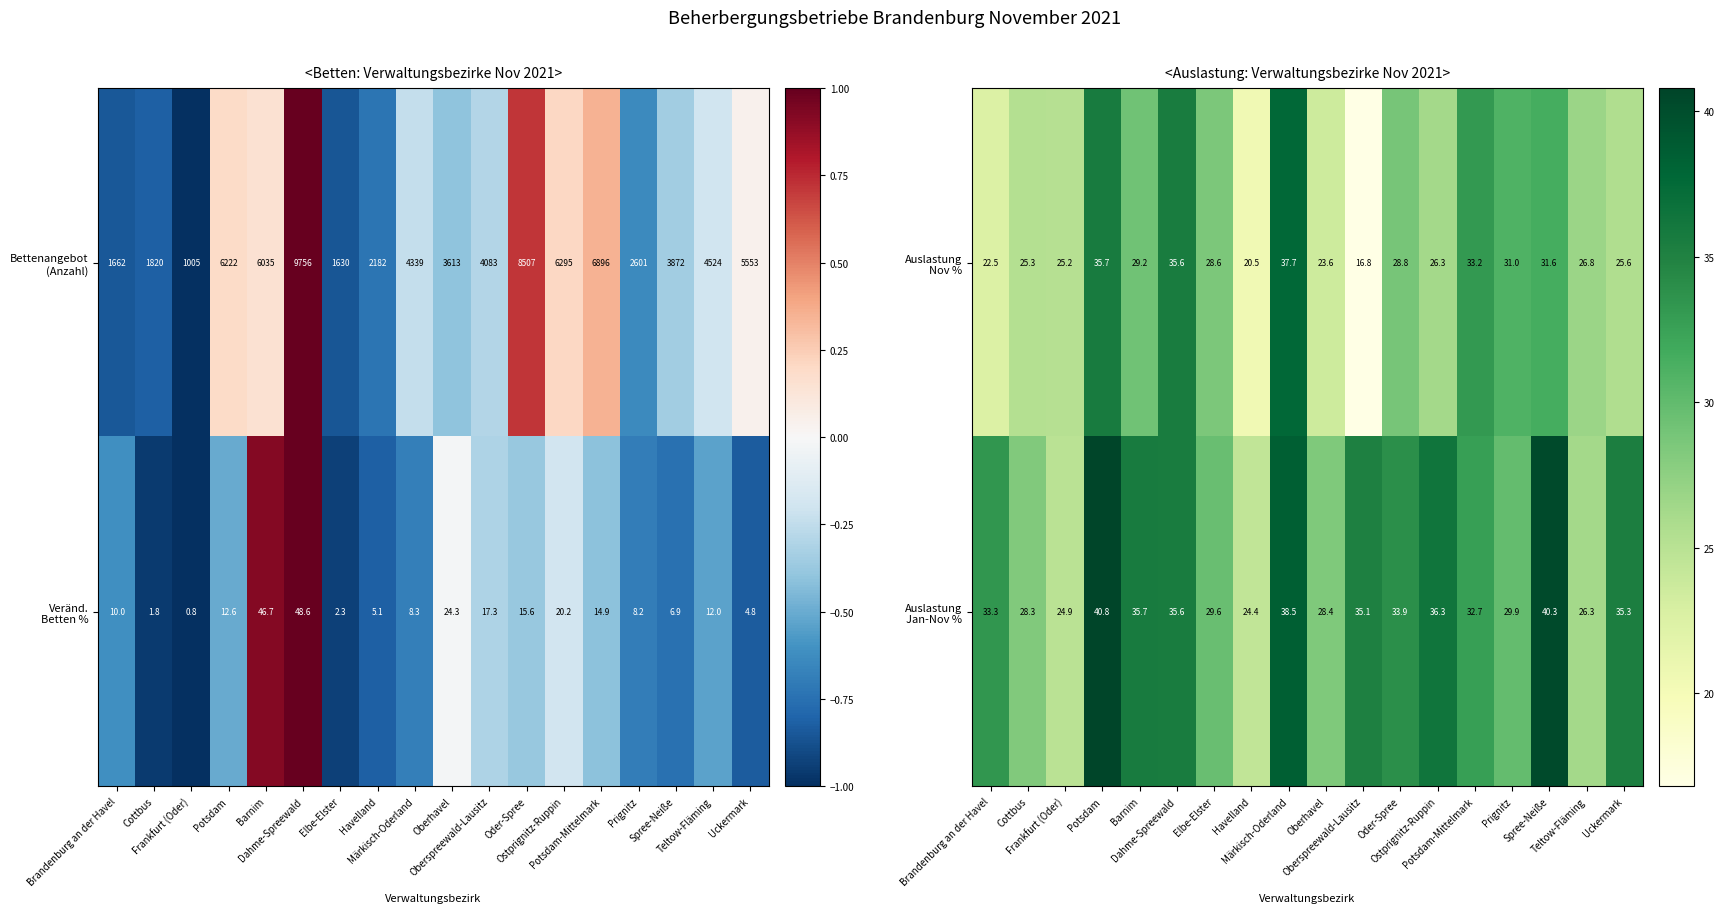

What is the sum of the Auslastung Nov % values at Prignitz and Teltow-Fläming?

57.8